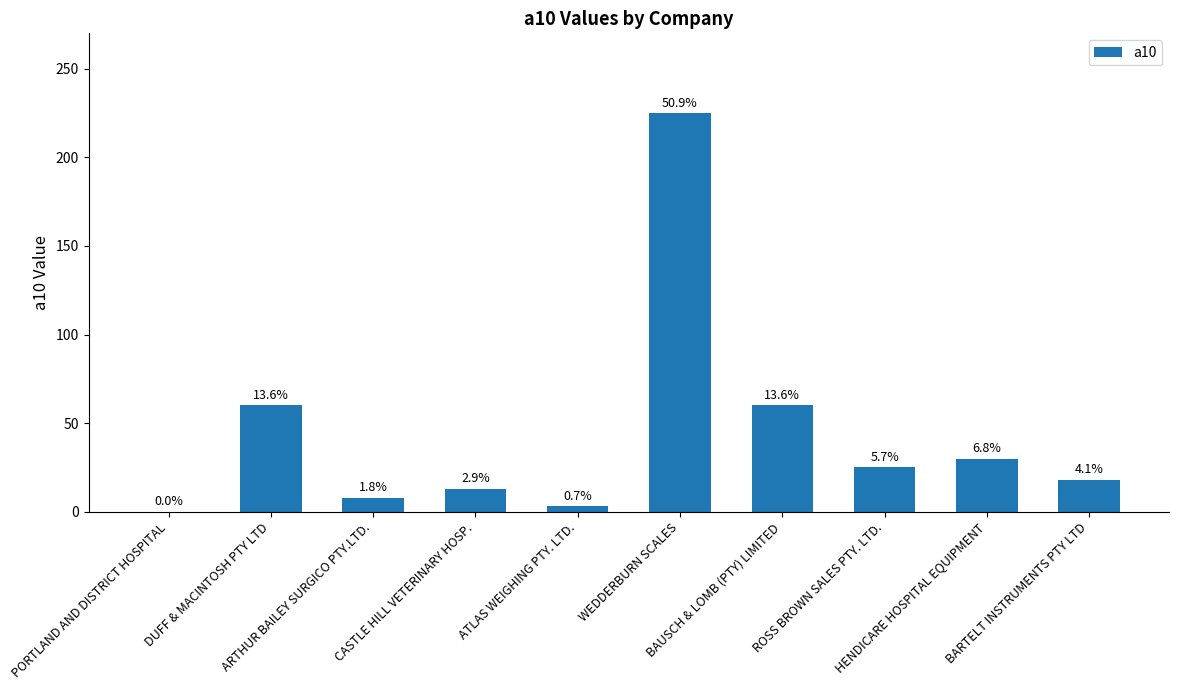

What is the difference between the maximum and minimum values?

225